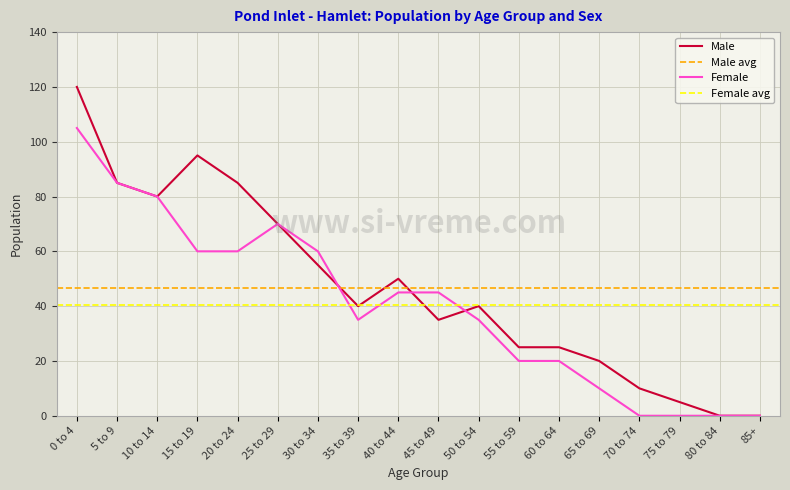

The value of Female at 10 to 14 is 80. True or false?

True